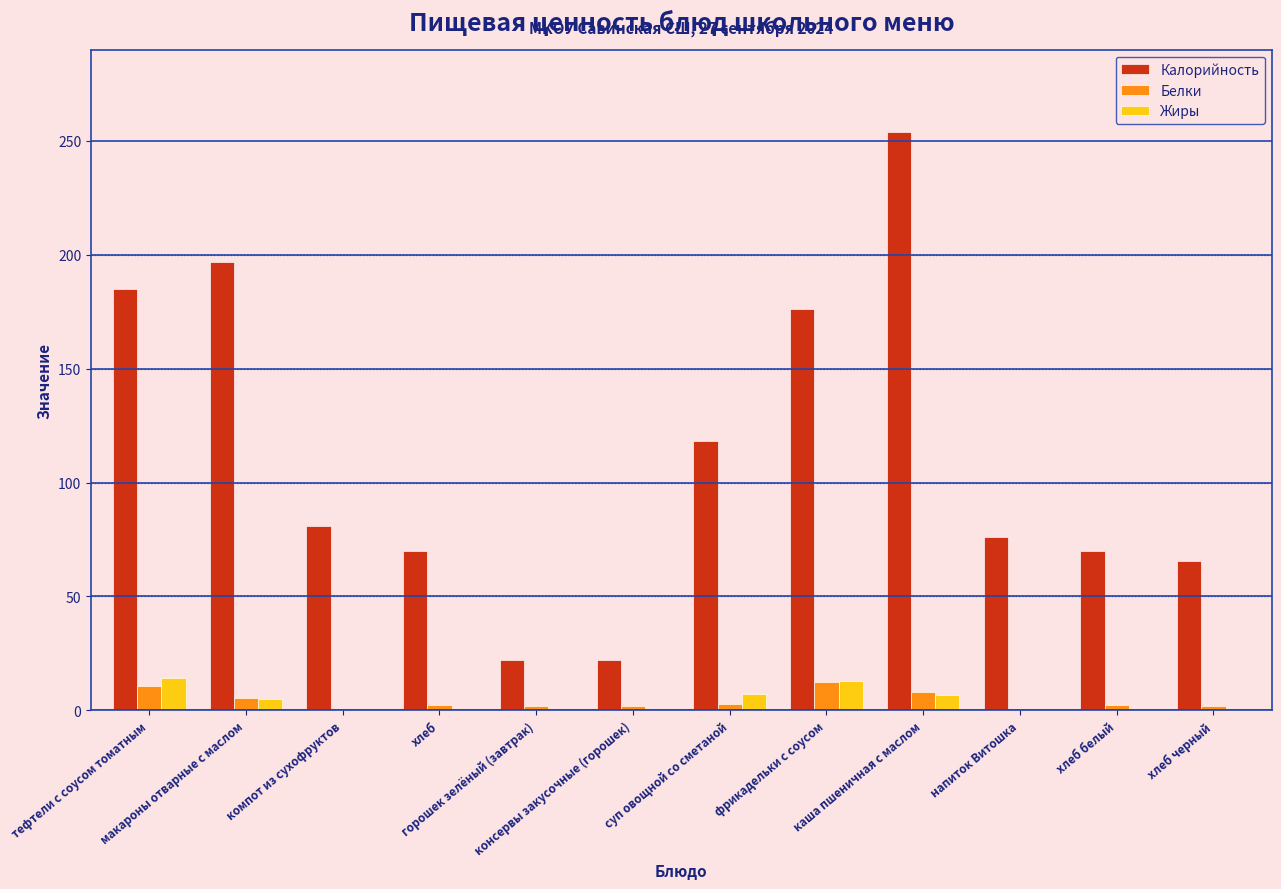

Which series has the largest total across all categories?

Калорийность